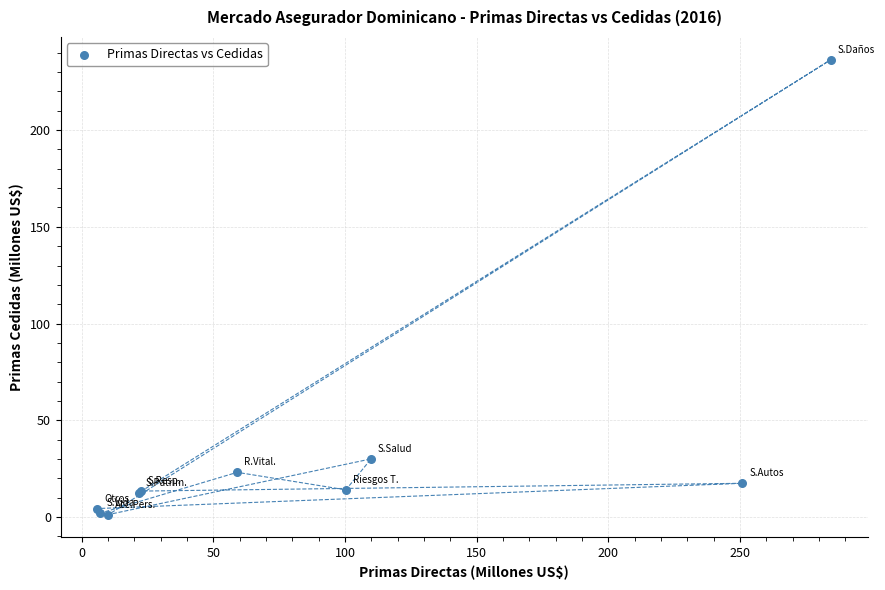

What Y value in the scatter plot is closest to 118?

30.1